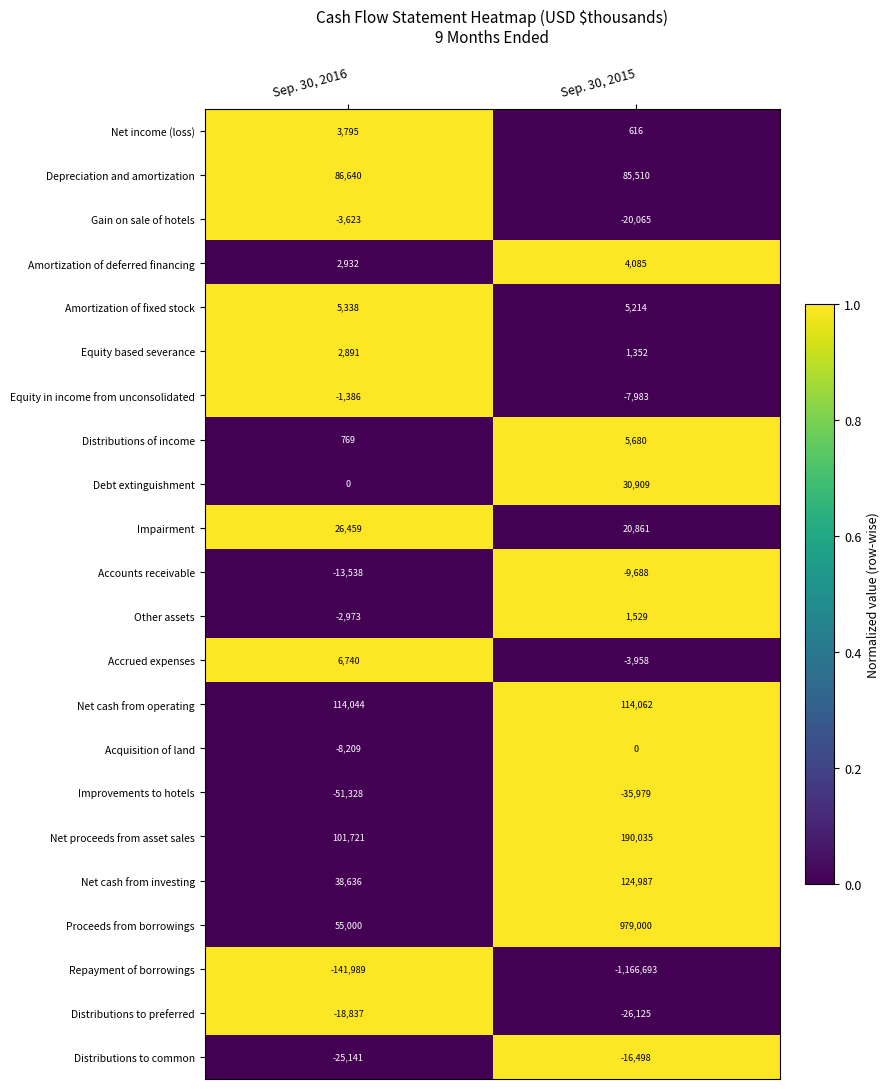

How many series are shown in this chart?

22